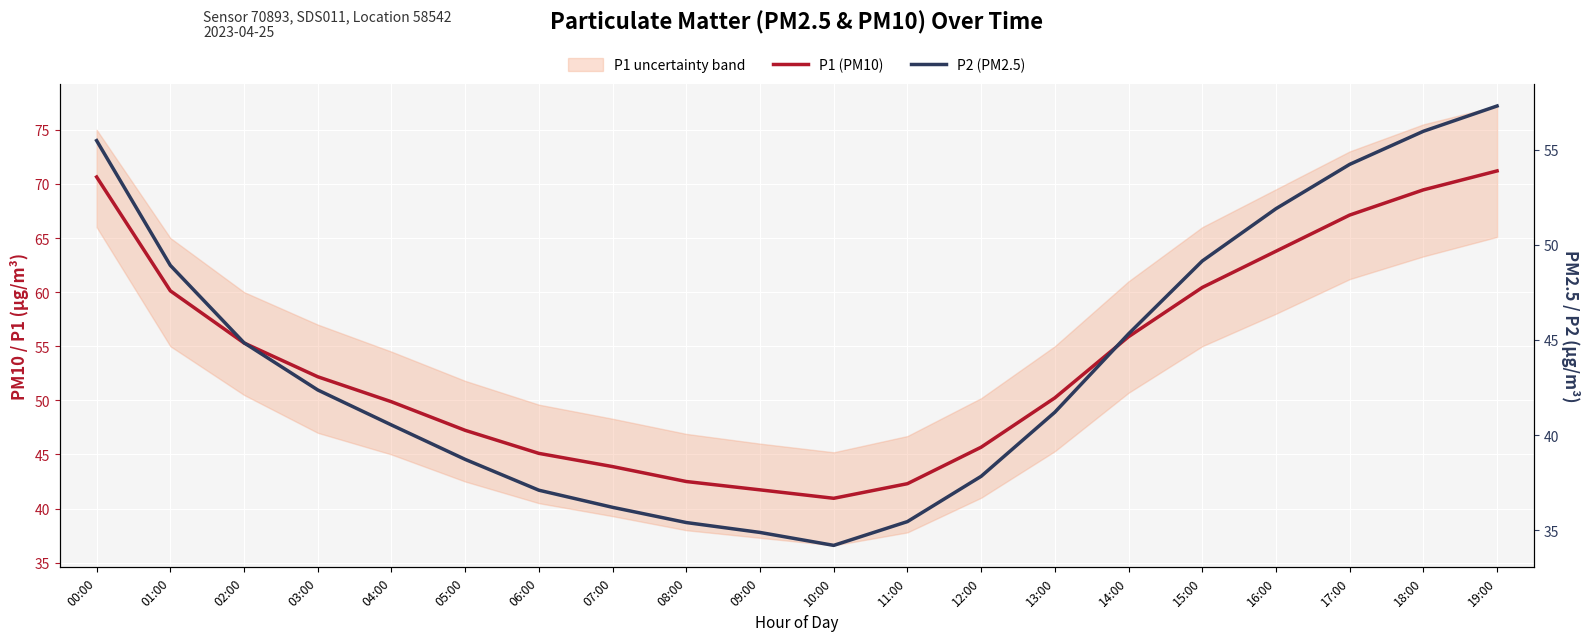

At how many categories does at least one series exceed 54?

9